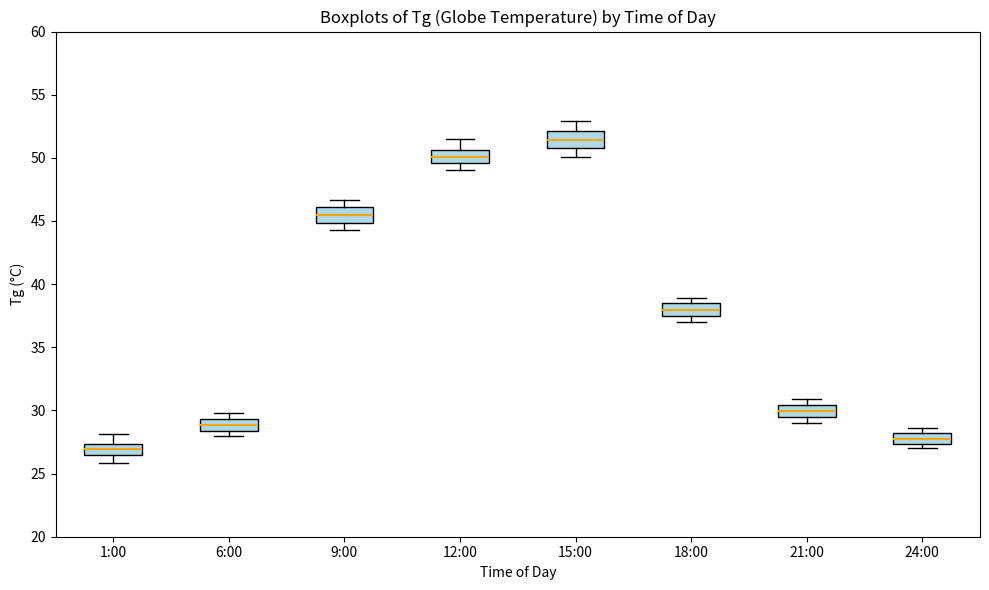

Reading left to right, read every box against the y-axis: the position of its median line, the range the box covers, and the ends of its whiskers. The values are not printed on the chart, so give them approximately, as read against the axis.

1:00: median 27.0, box 26.5 to 27.5, whiskers 26.0 to 28.0
6:00: median 29.0, box 28.5 to 29.5, whiskers 28.0 to 30.0
9:00: median 45.5, box 45.0 to 46.0, whiskers 44.5 to 46.5
12:00: median 50.0, box 49.5 to 50.5, whiskers 49.0 to 51.5
15:00: median 51.5, box 51.0 to 52.0, whiskers 50.0 to 53.0
18:00: median 38.0, box 37.5 to 38.5, whiskers 37.0 to 39.0
21:00: median 30.0, box 29.5 to 30.5, whiskers 29.0 to 31.0
24:00: median 28.0 (inside the box), box 27.5 to 28.0, whiskers 27.0 to 28.5